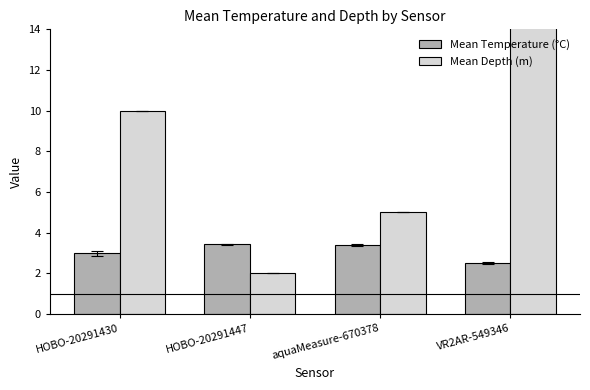

Reading right to left, what are all the values shown in this chart?

Mean Temperature (°C): 2.5	3.4	3.4	3.0
Mean Depth (m): 15.0	5.0	2.0	10.0